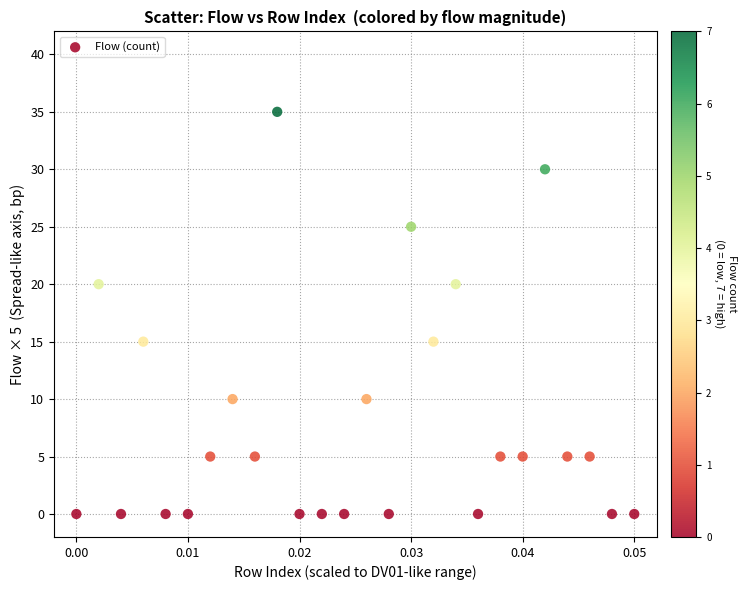

What is the range of Y values (max minus min)?

35